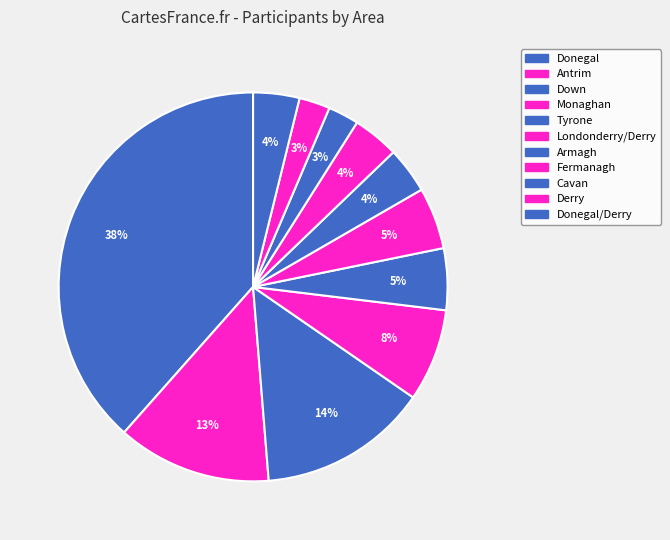

How many slices are in this pie chart?

11